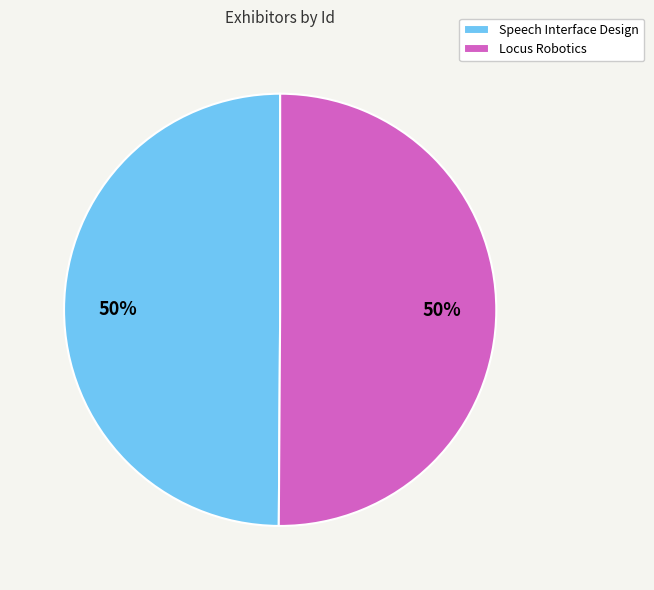

Approximately how many times larger is the value at Speech Interface Design compared to Locus Robotics?

1.0